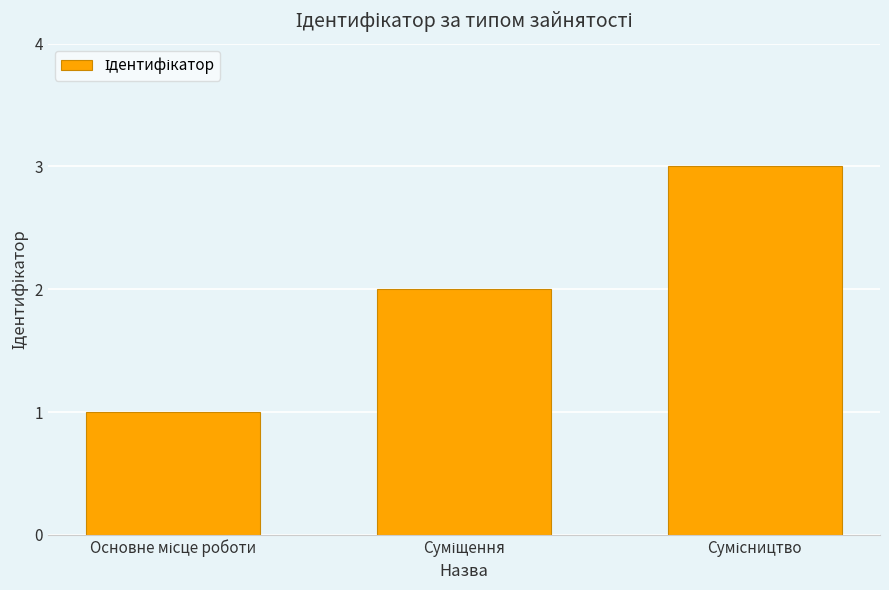

How many bars are there in total?

3